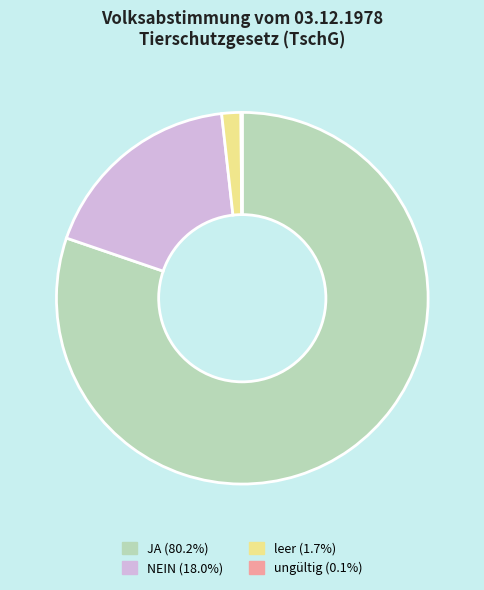

Which has a higher value, JA or leer?

JA